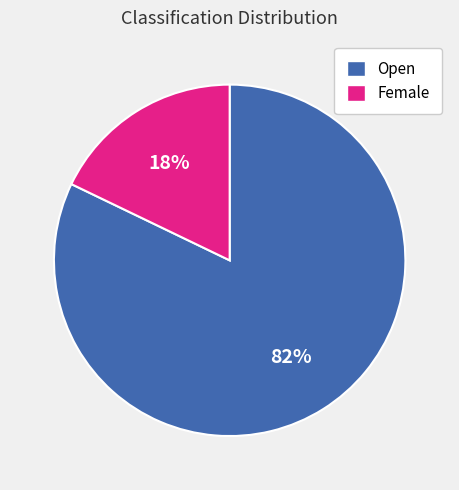

How many segments does this pie chart have?

2